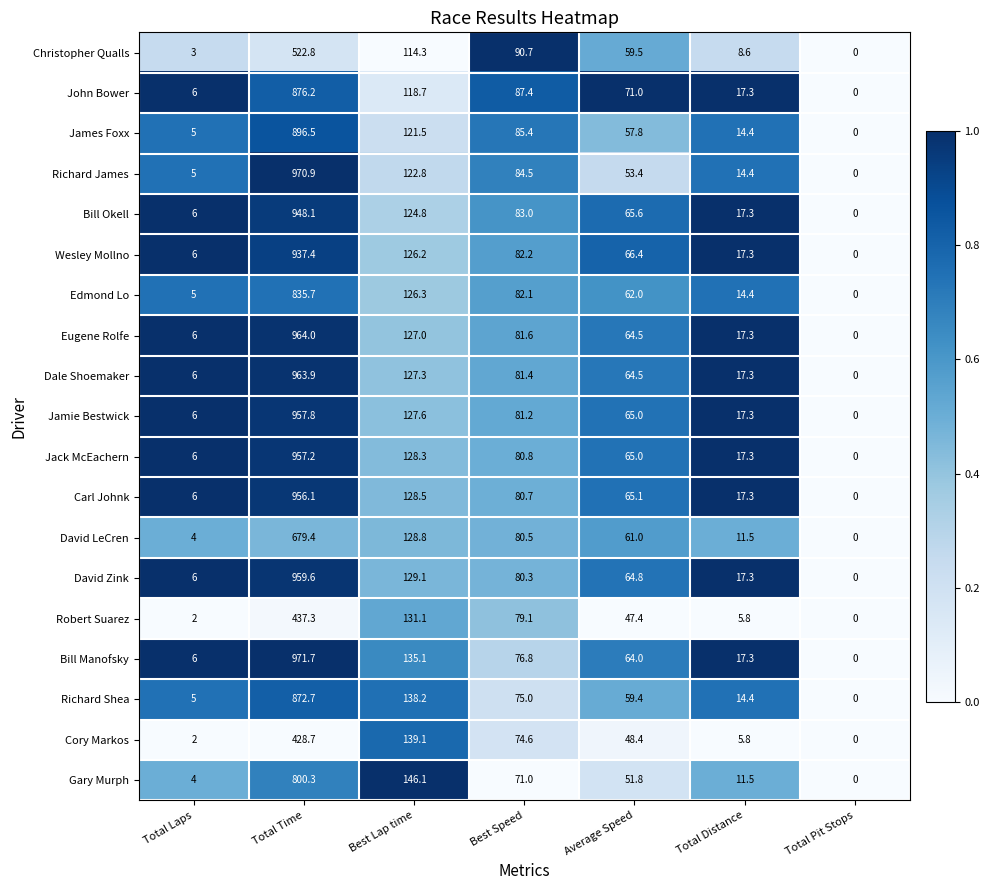

Count the number of categories in the chart.

7